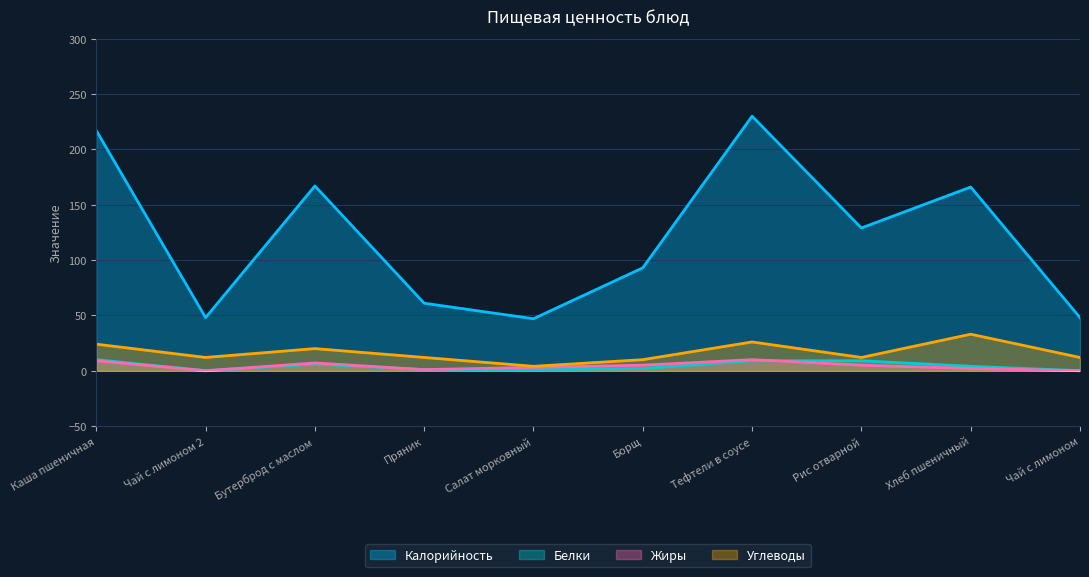

Where is Белки nearest to the value 5?

Бутерброд с маслом